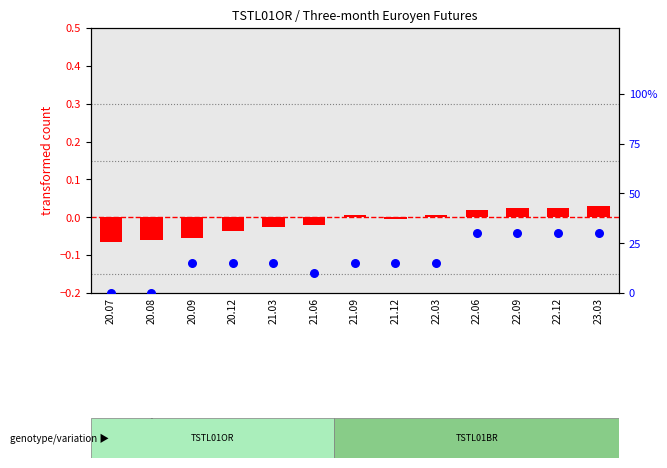

What is the total value across all series at 22.09?

30.0